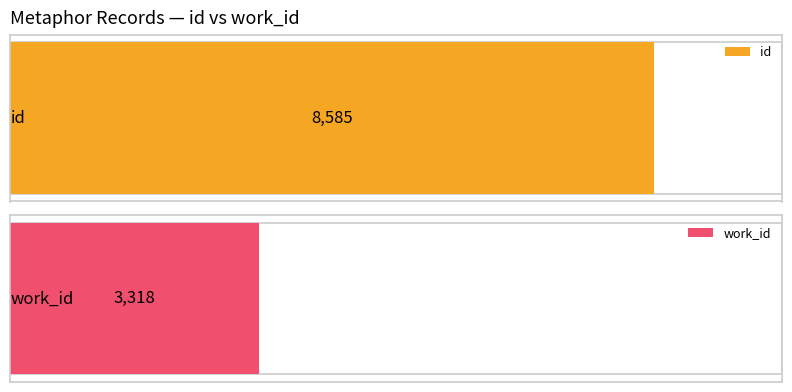

What are all the series names shown in the legend?

id, work_id